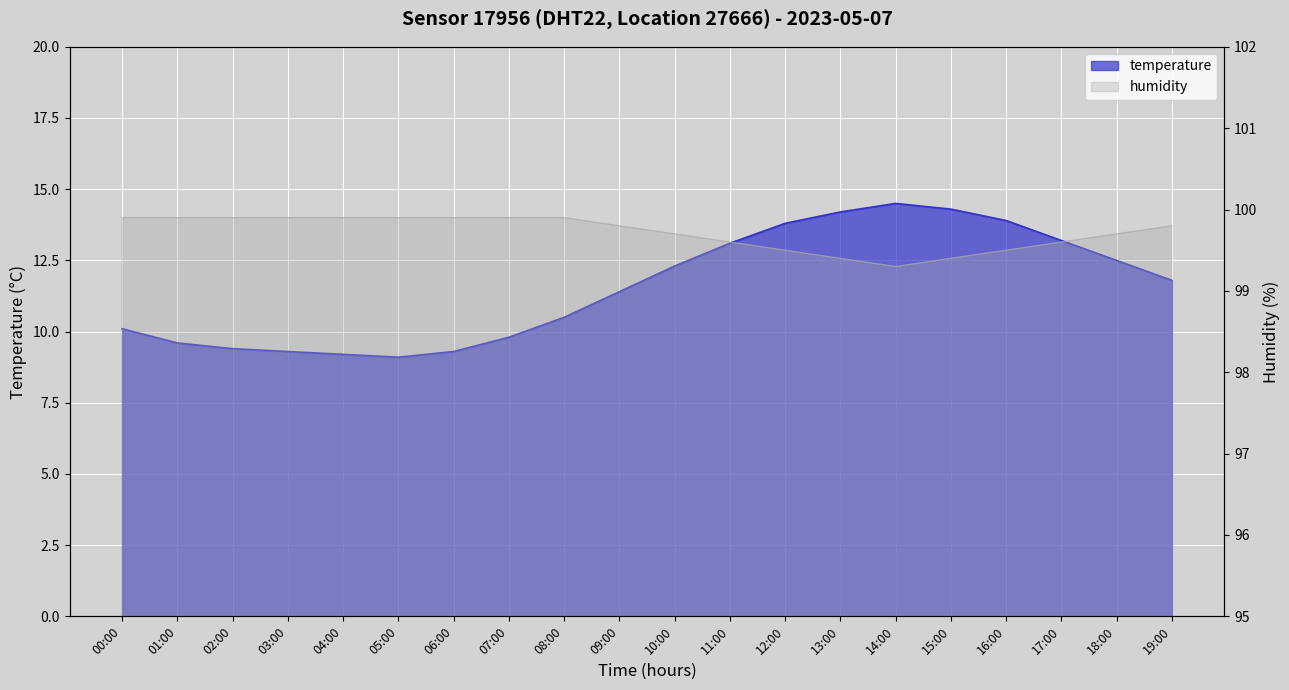

Read the temperature value at 15:00.

14.3